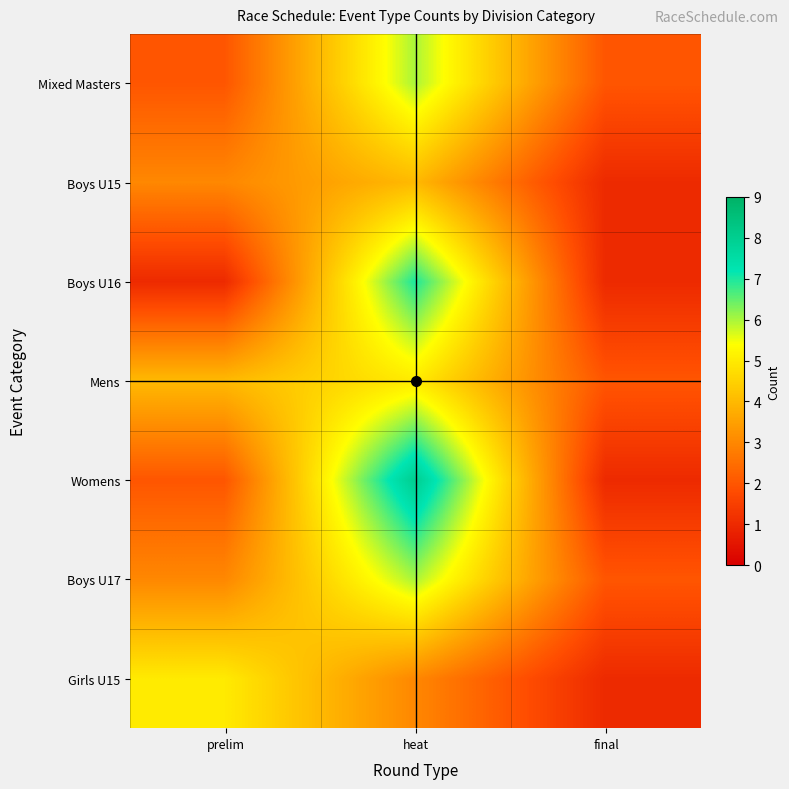

Which has a higher value, final or heat?

heat